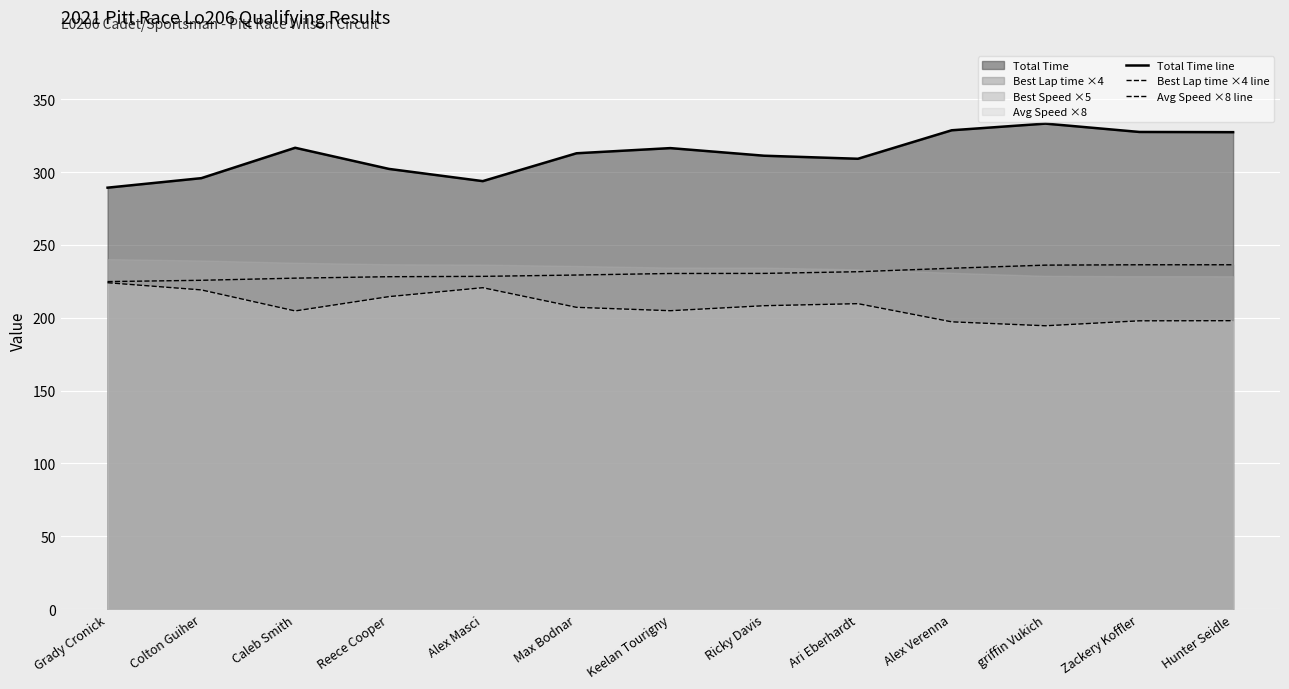

Where is the first local maximum for Total Time line?

Caleb Smith